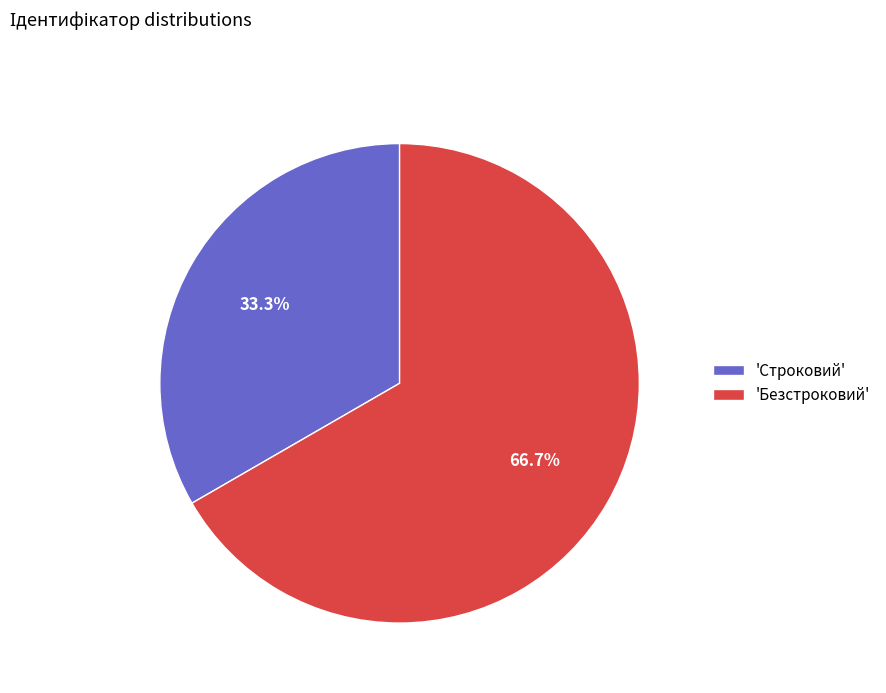

What is the largest slice in the pie chart?

'Безстроковий'